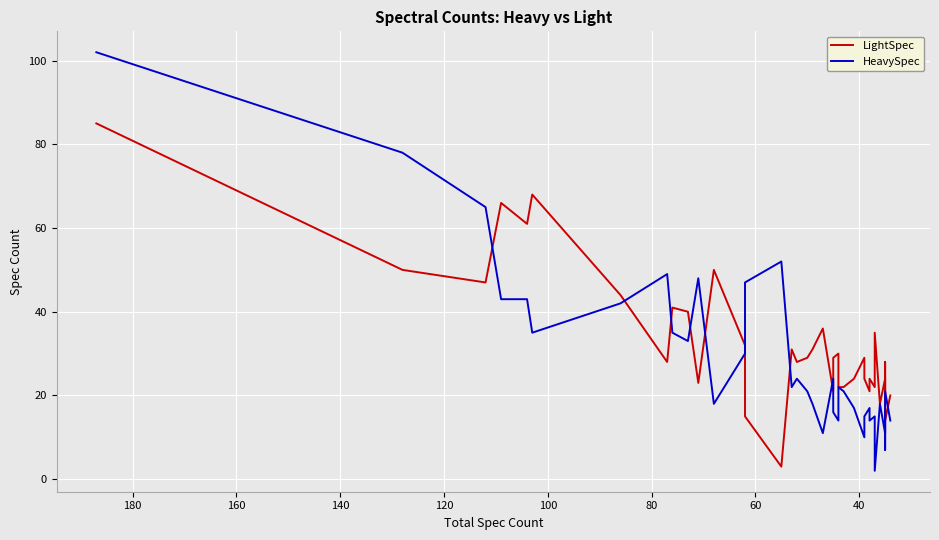

Reading right to left, list all the values displayed in this chart.

LightSpec: 20	14	28	19	20	24	18	35	22	24	21	21	24	29	24	22	22	30	29	21	36	31	29	28	31	3	15	32	50	23	40	41	28	44	68	61	66	47	50	85
HeavySpec: 14	21	7	16	15	11	18	2	15	14	17	17	15	10	17	21	22	14	16	24	11	18	21	24	22	52	47	30	18	48	33	35	49	42	35	43	43	65	78	102